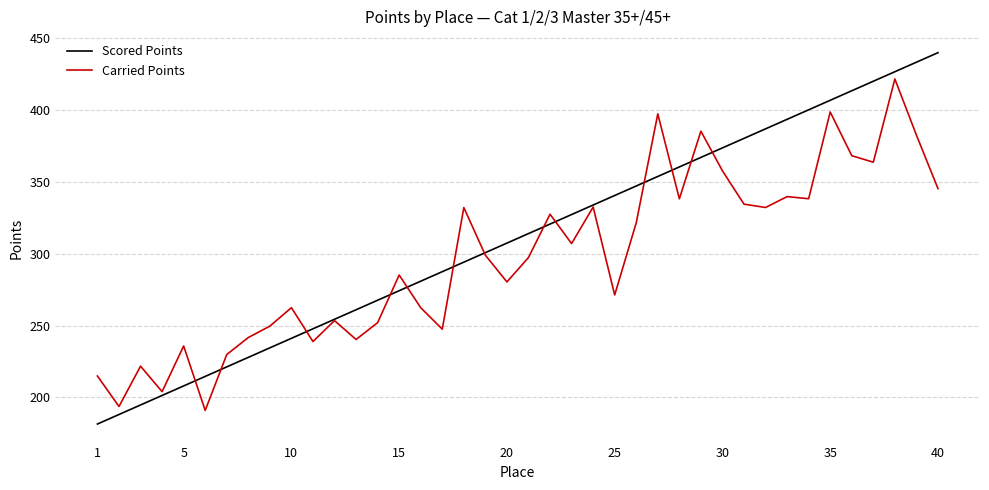

Which series has the widest spread of values?

Scored Points